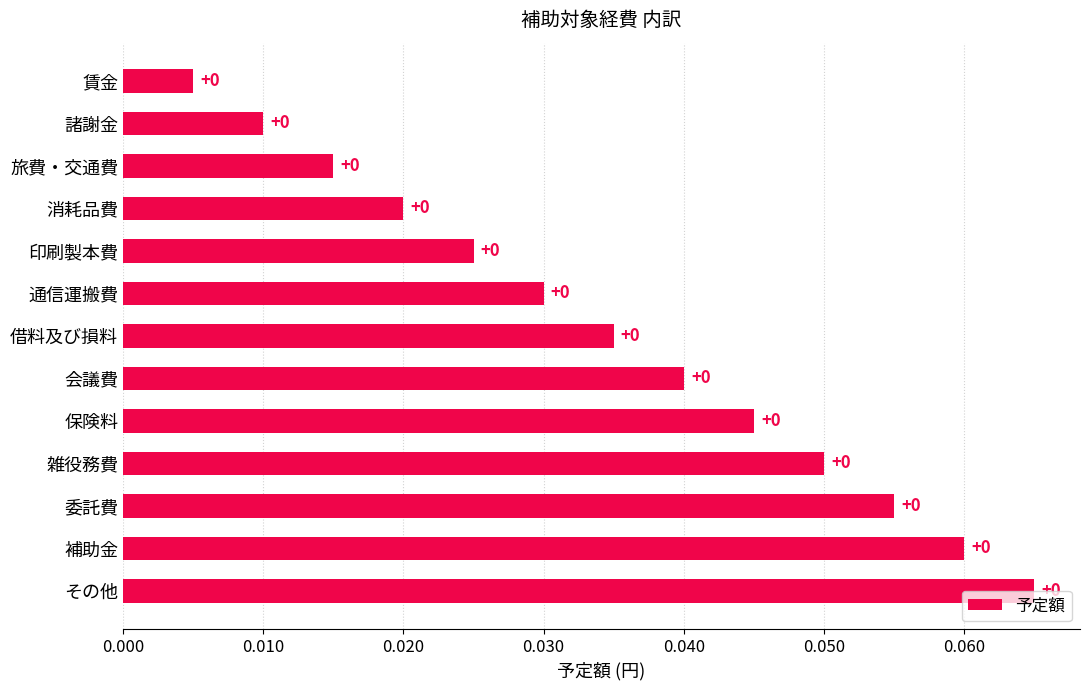

How many categories are shown in the chart?

13